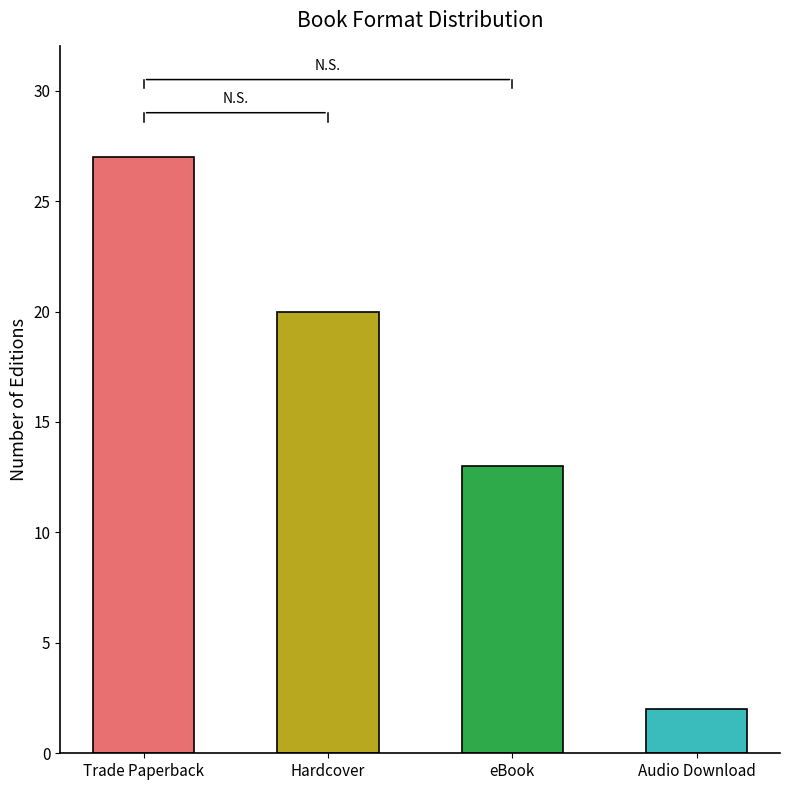

Which category has the highest value across all series?

Trade Paperback